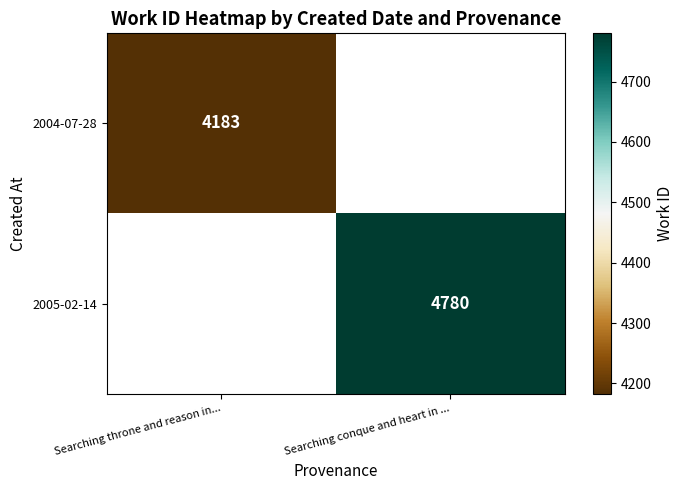

The value of 2005-02-14 at Searching conque and heart in ... is 4780. True or false?

True